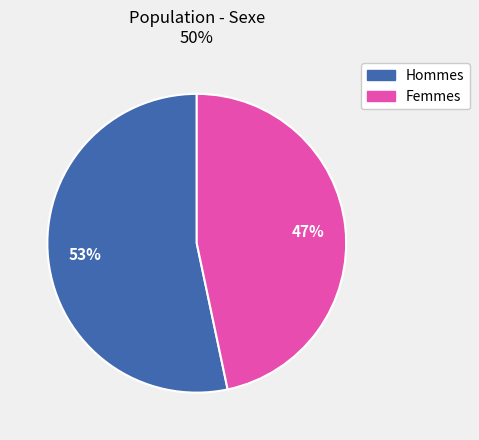

Combined, do Hommes and Femmes account for over 50%?

Yes